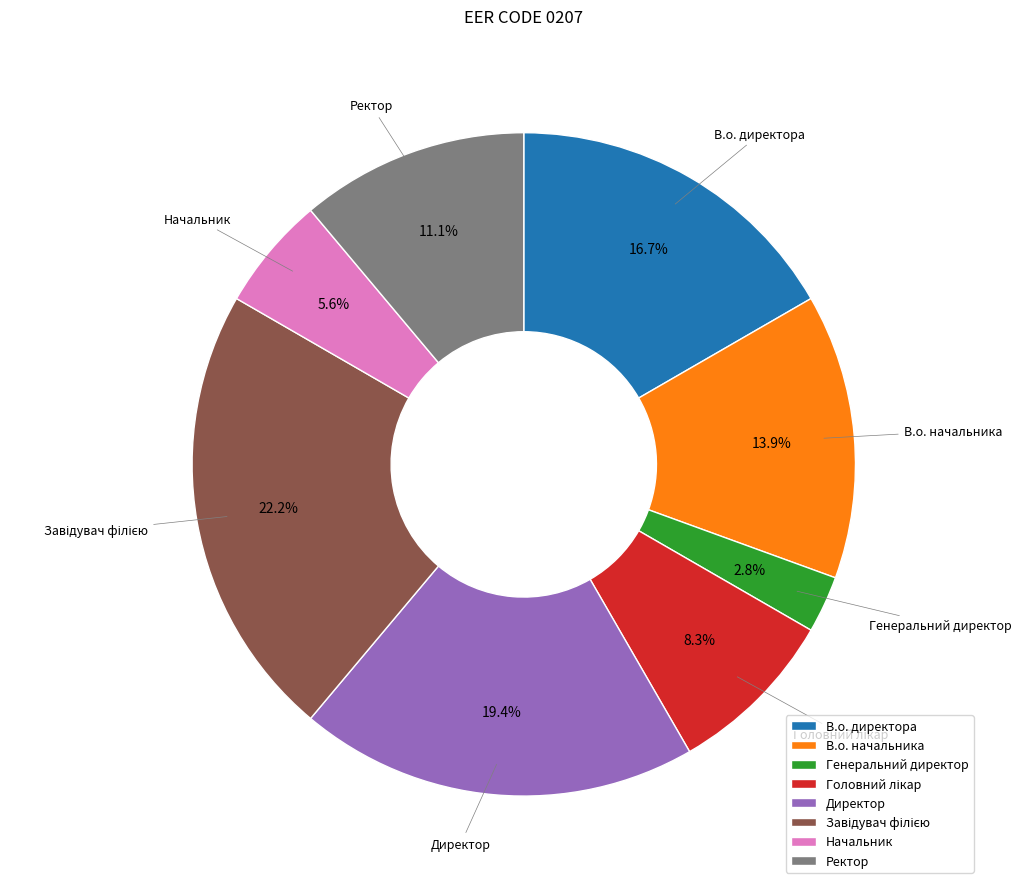

The В.о. начальника slice represents 1% of the pie. True or false?

False